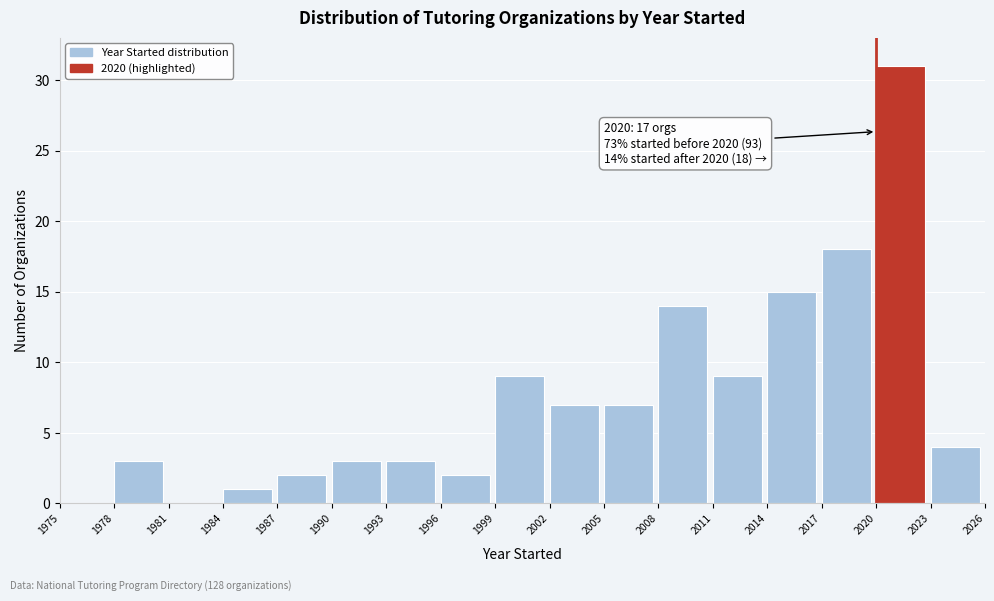

Which range on the x-axis has the tallest bar?

2020 to 2023